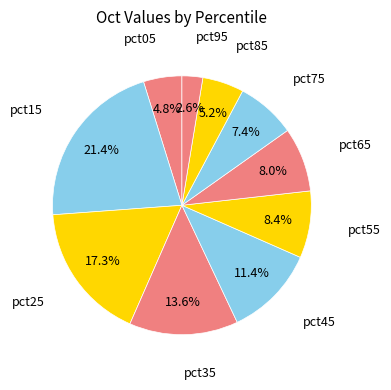

What is the total percentage of pct65 and pct75?

15.4%